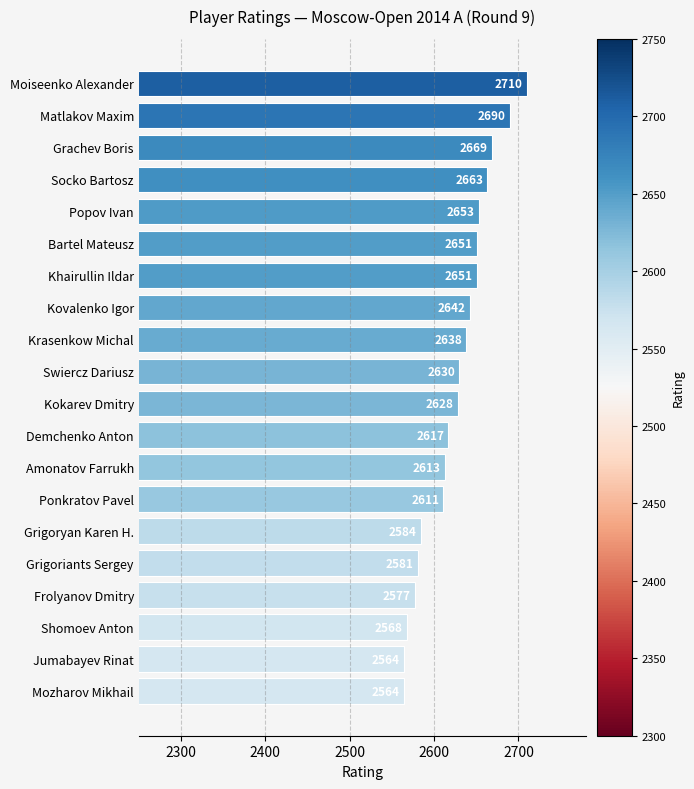

The value at Swiercz Dariusz is 3510. True or false?

False